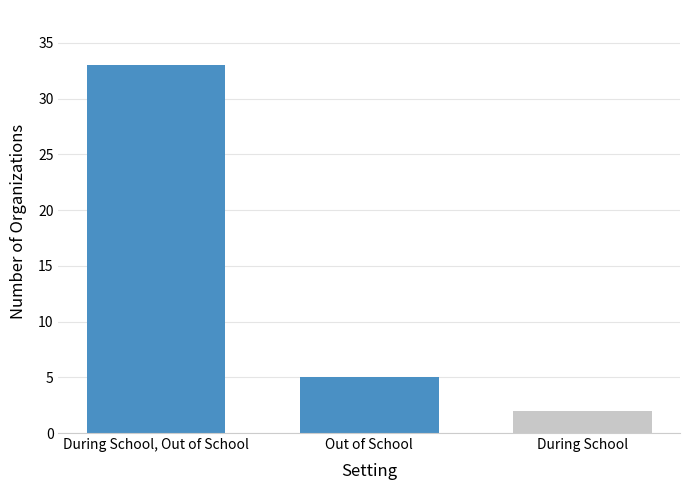

Reading left to right, what are all the values shown in this chart?

33	5	2